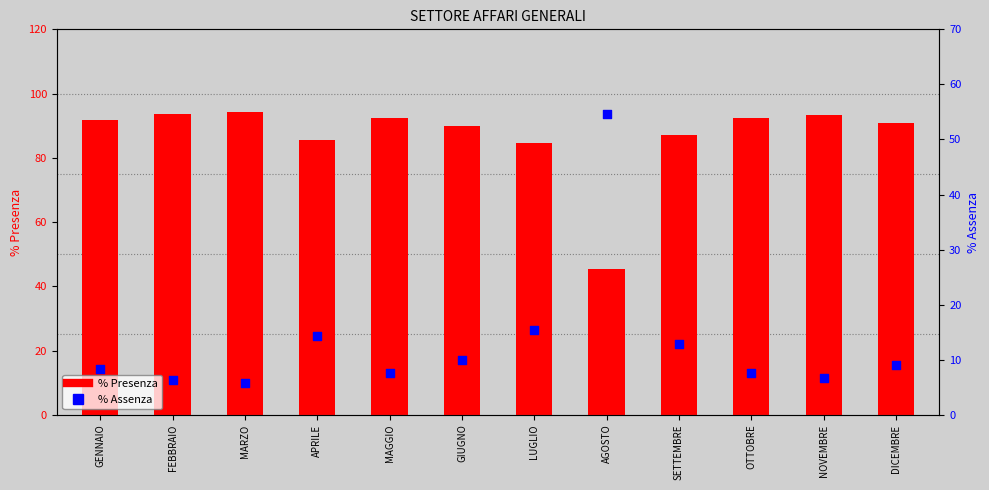

Is the value of % Assenza at GENNAIO greater than the value of % Presenza at GENNAIO?

No